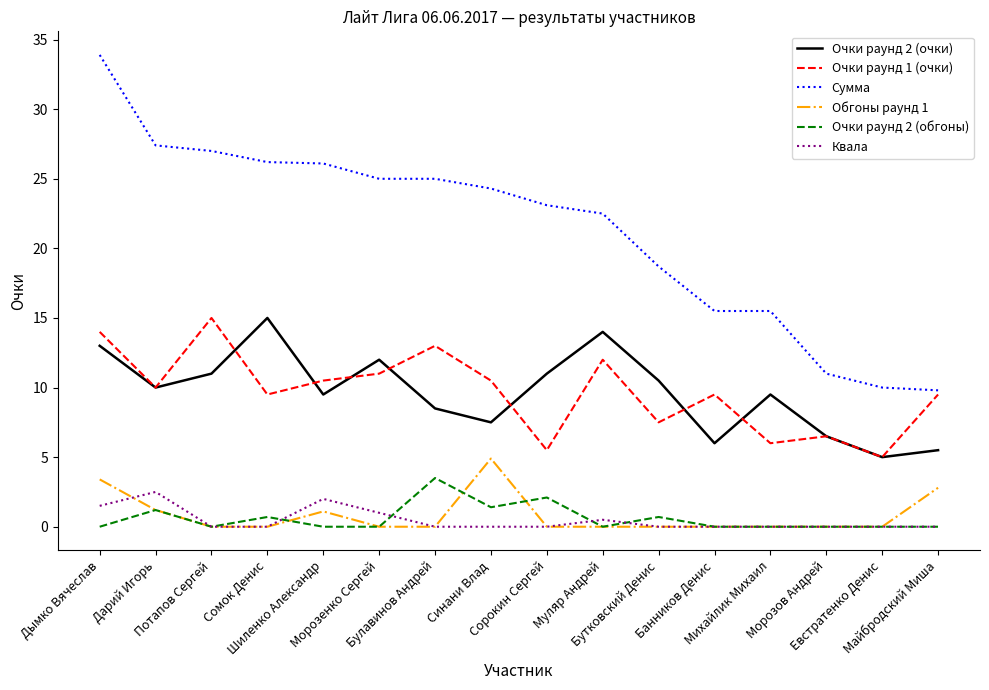

At which category is the sum across all series the highest?

Дымко Вячеслав